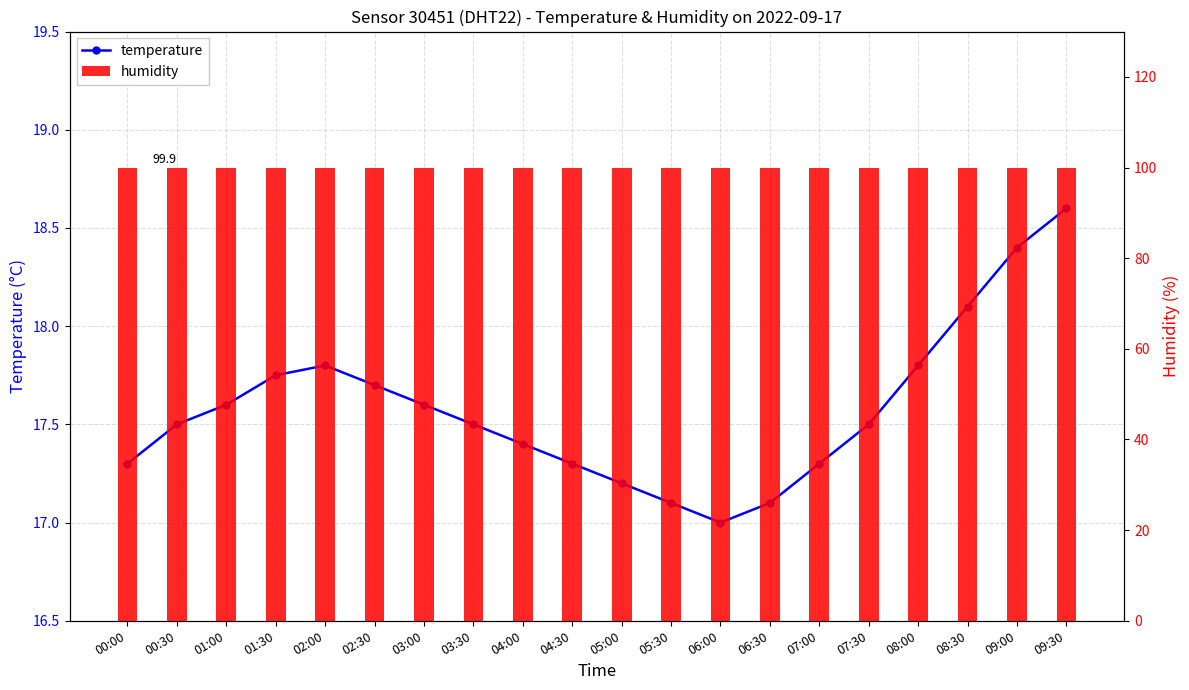

Between 05:00 and 09:30, which series saw the biggest shift?

temperature